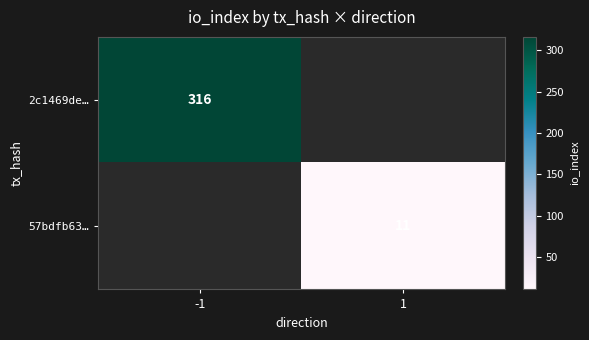

Is it true that 2c1469de… equals 316 at -1?

True